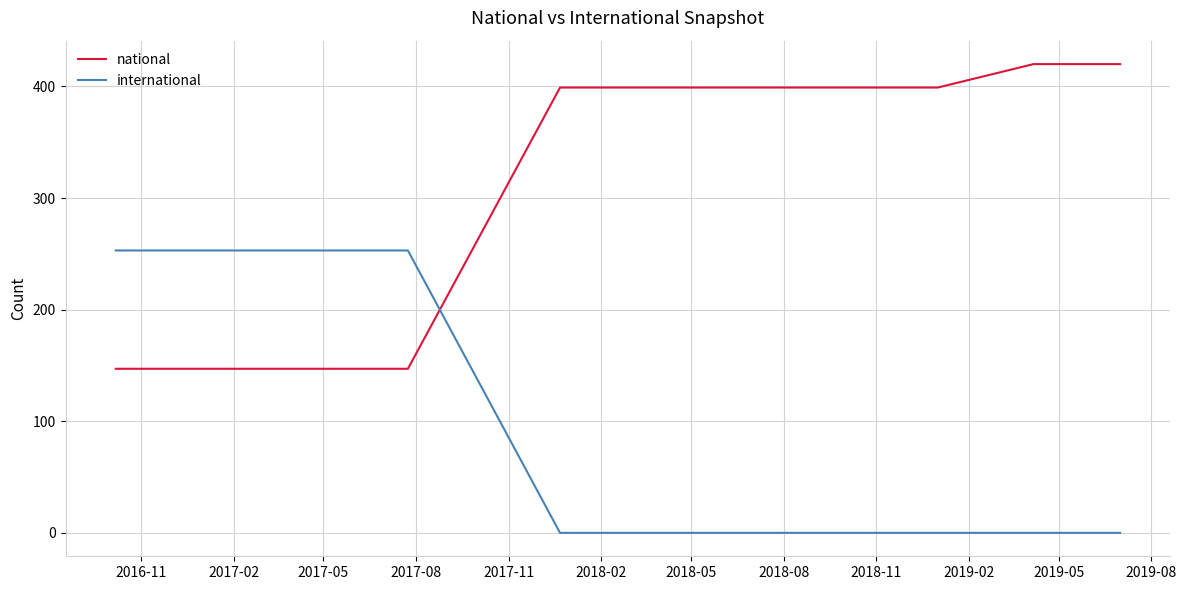

Rank the series by their maximum value, from lowest to highest.

international, national